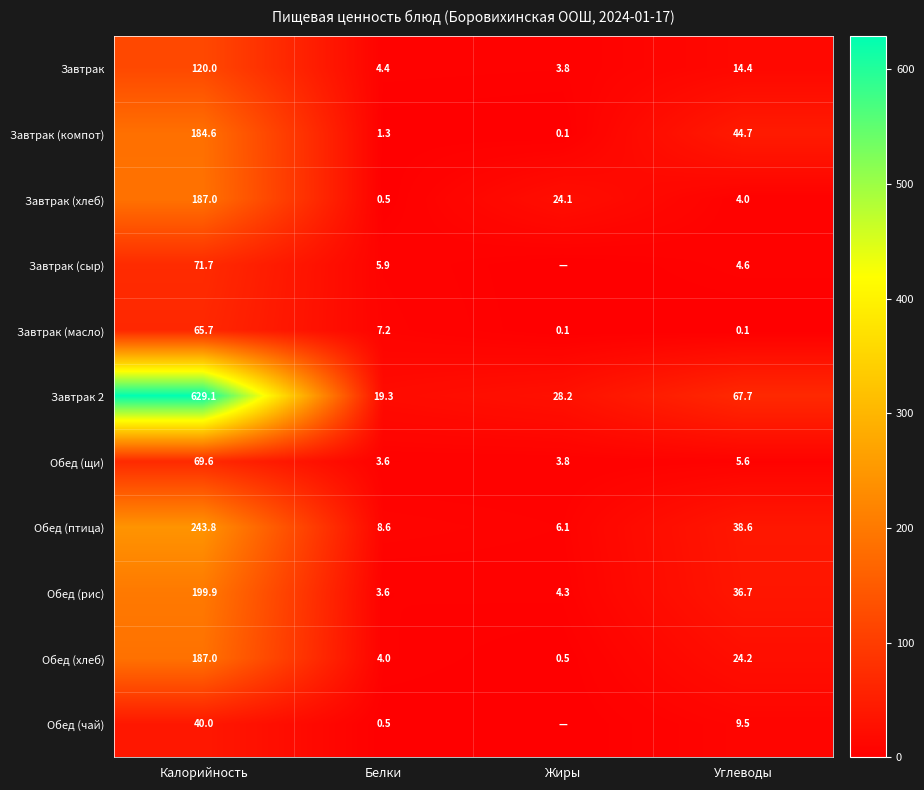

Is the value of Обед (щи) at Белки greater than the value of Обед (рис) at Калорийность?

No